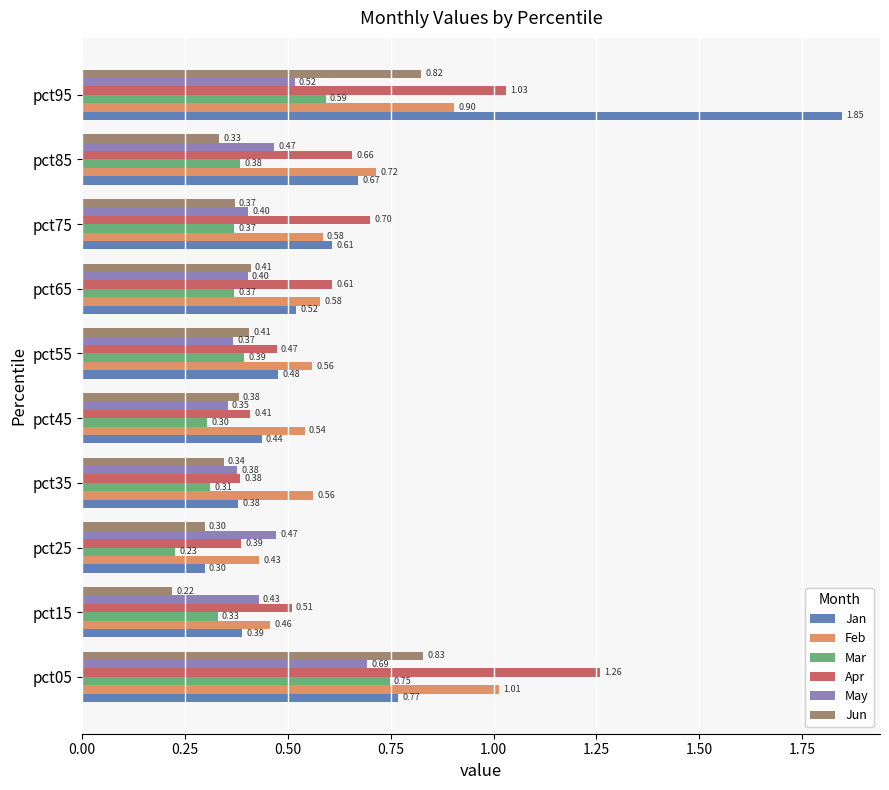

What is the sum of the Feb values at pct45 and pct05?

1.6